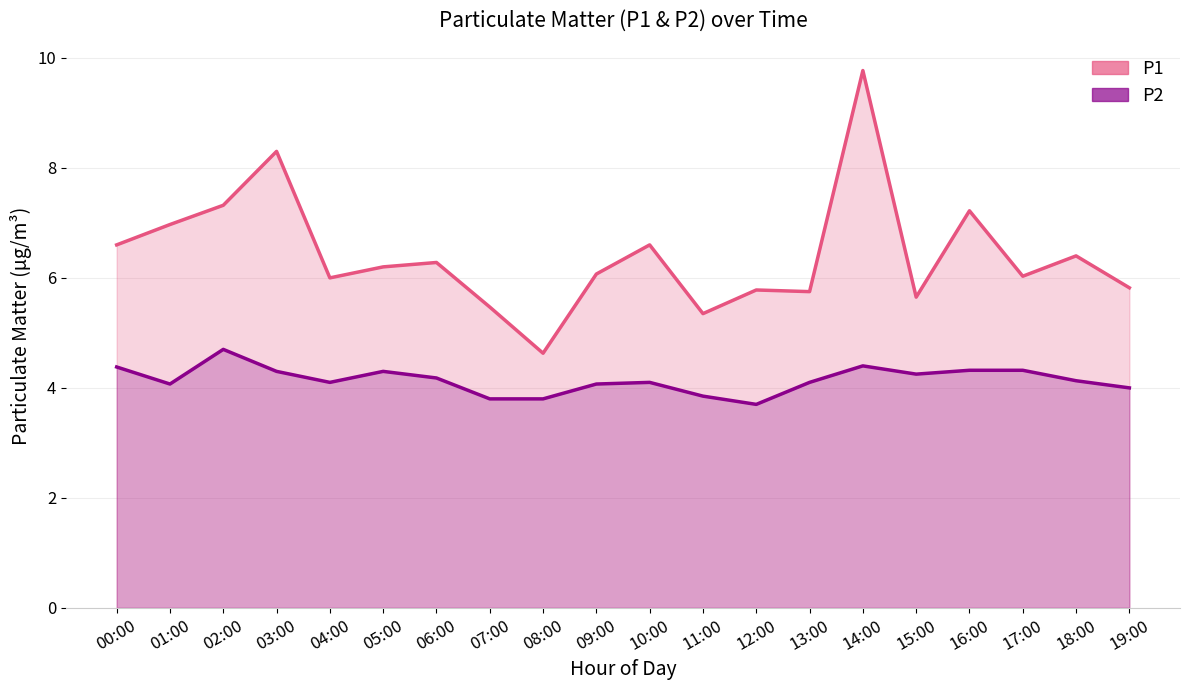

What is the minimum value for P2?

3.7